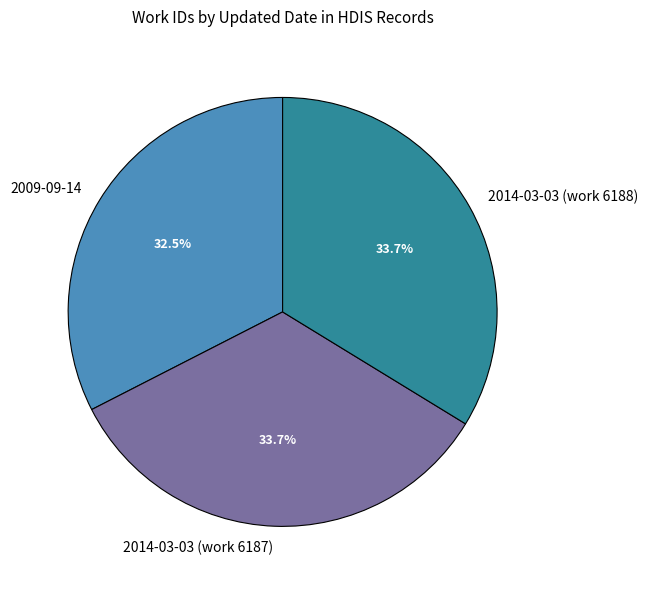

Is the sum of 2014-03-03 (work 6187) and 2009-09-14 greater than half?

Yes